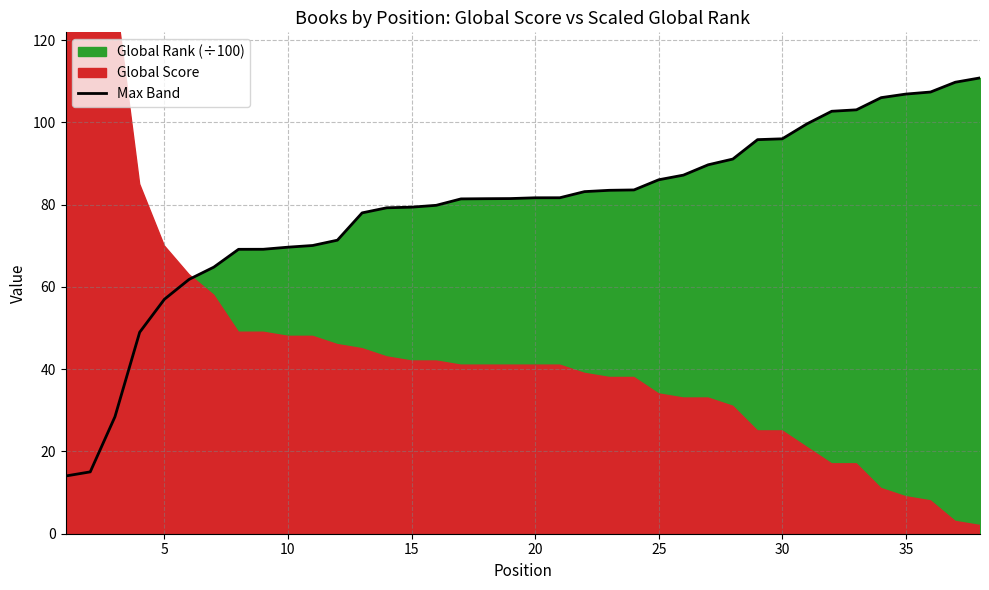

What is the difference between the maximum and second lowest values?

95.8